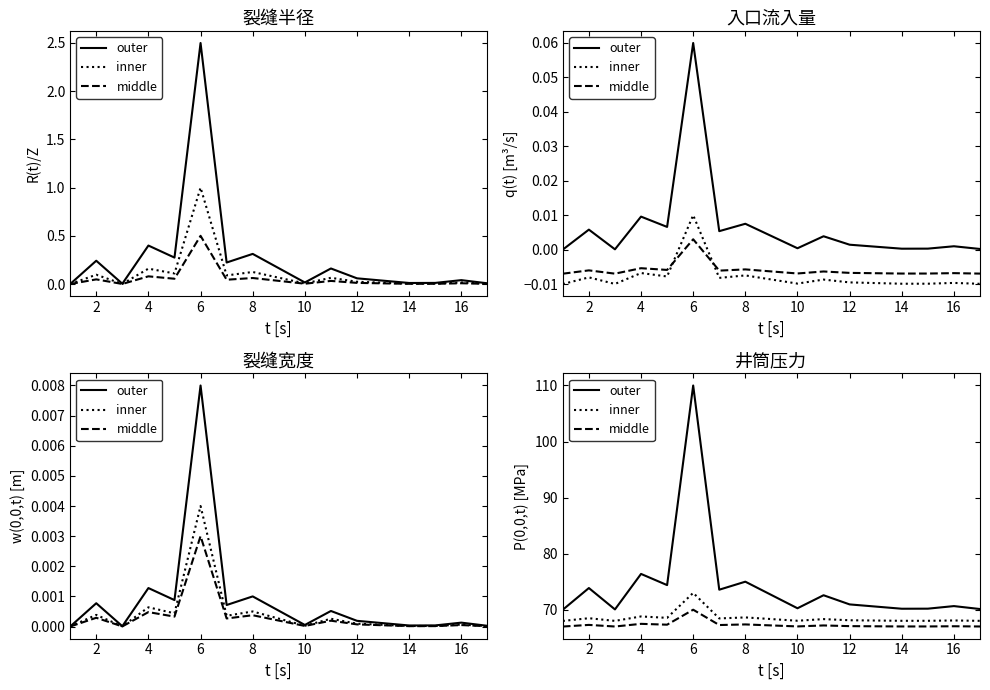

True or false: inner has a value of 68.0 at 4.

True